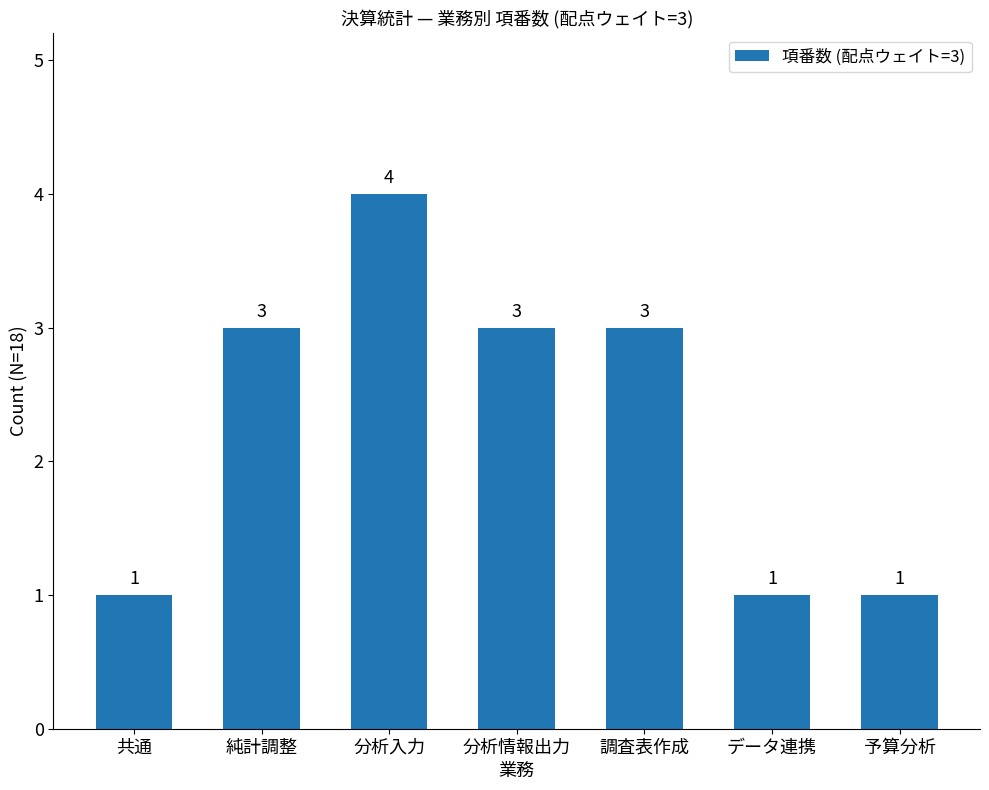

What is the difference between the values at 分析情報出力 and 共通?

2